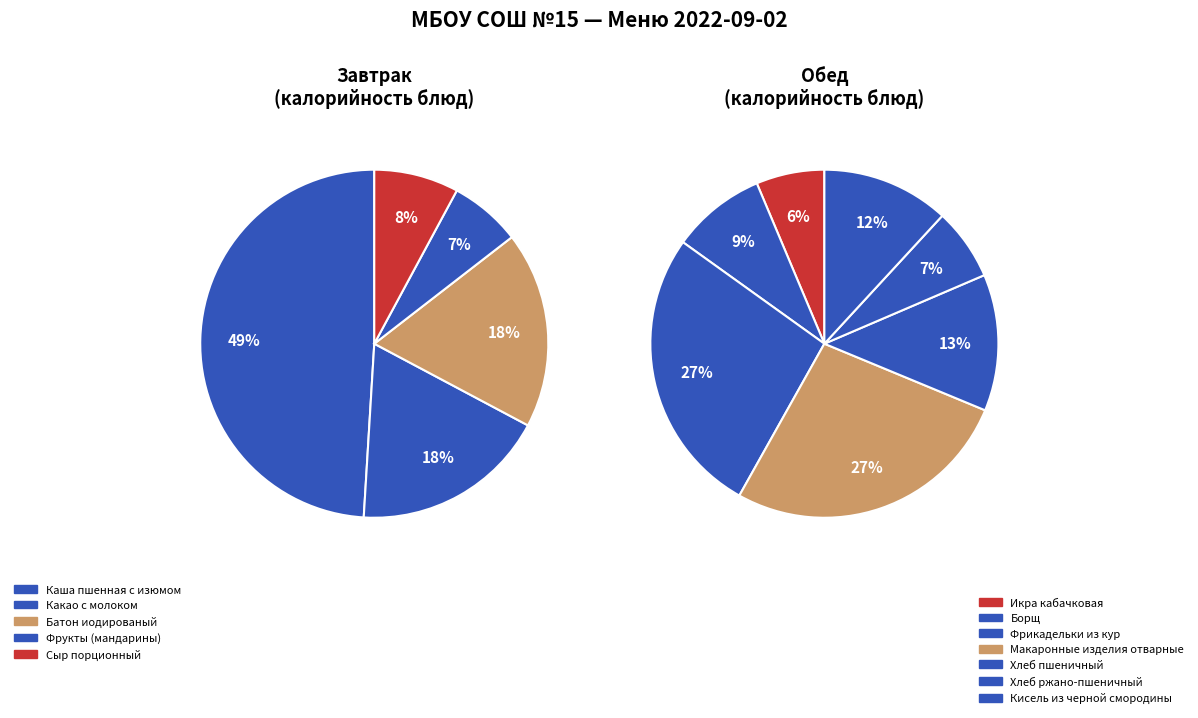

How much of the chart is everything except Какао с молоком?

92.1%